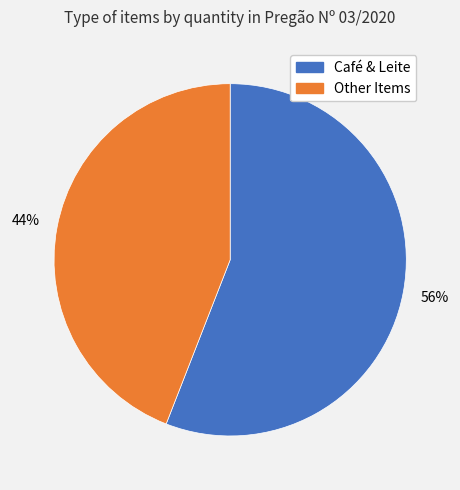

Does any single category account for the majority?

Yes